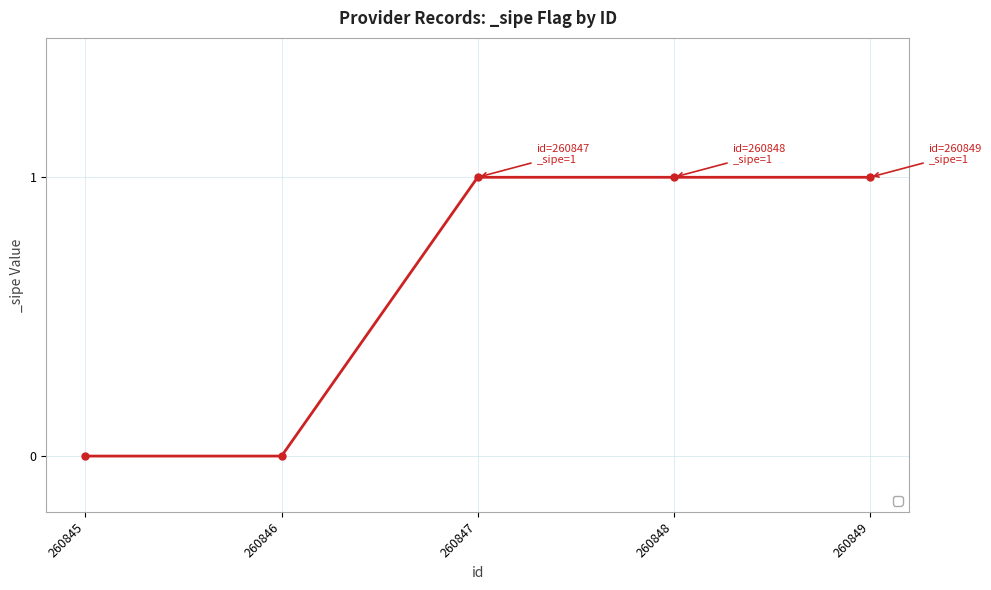

True or false: there are more than 1 points higher than both neighbors.

False